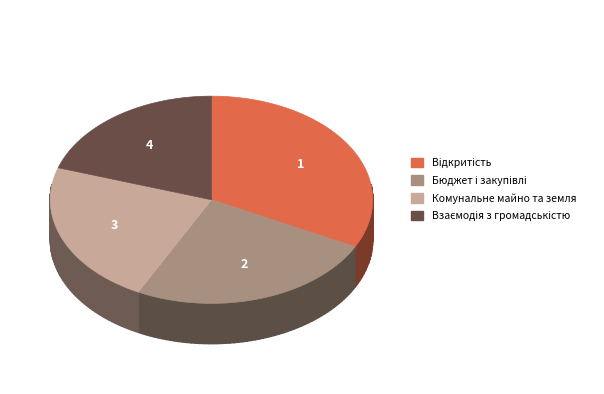

What is the ratio of the value at Комунальне майно та земля to the value at Бюджет і закупівлі?

0.9